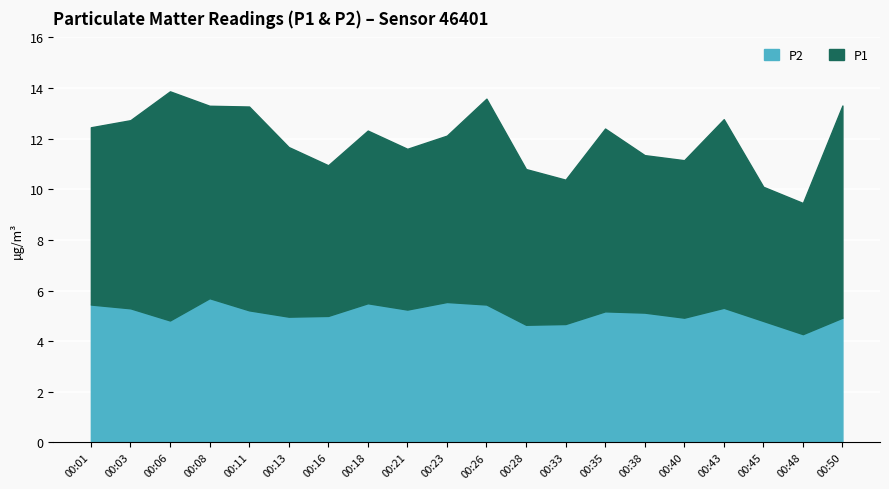

In P1, how many points are lower than both neighbors (excluding endpoints)?

5